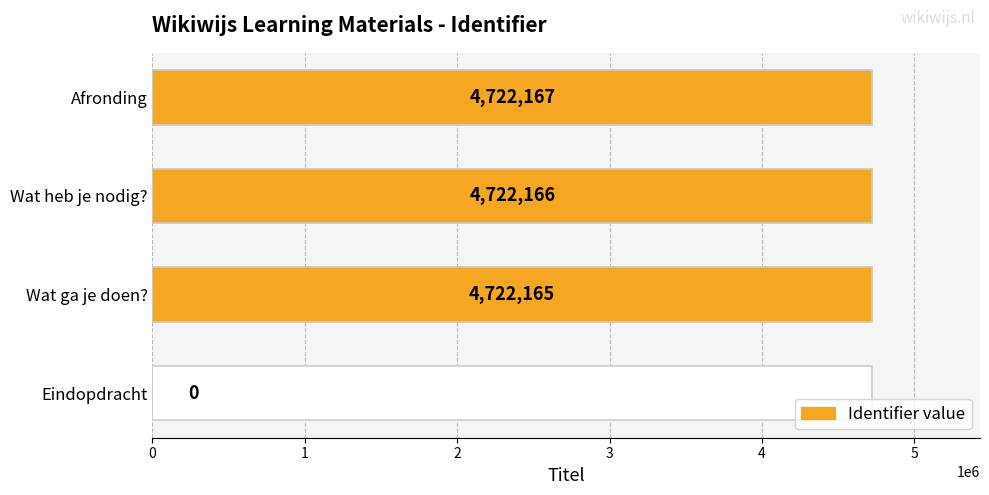

List the labels in order of value, largest first.

3, 2, 1, 0